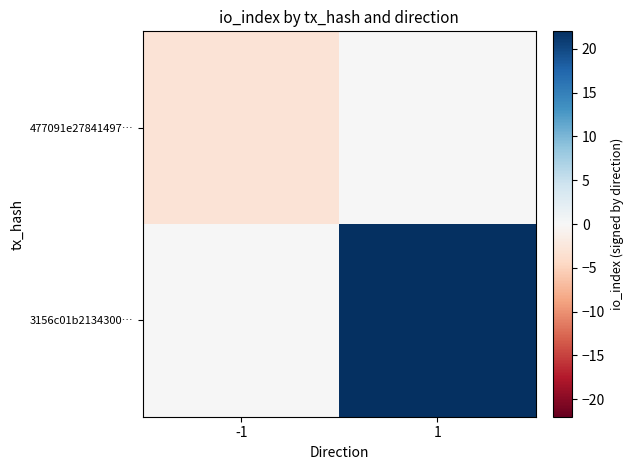

Which has a higher value, -1 or 1?

1